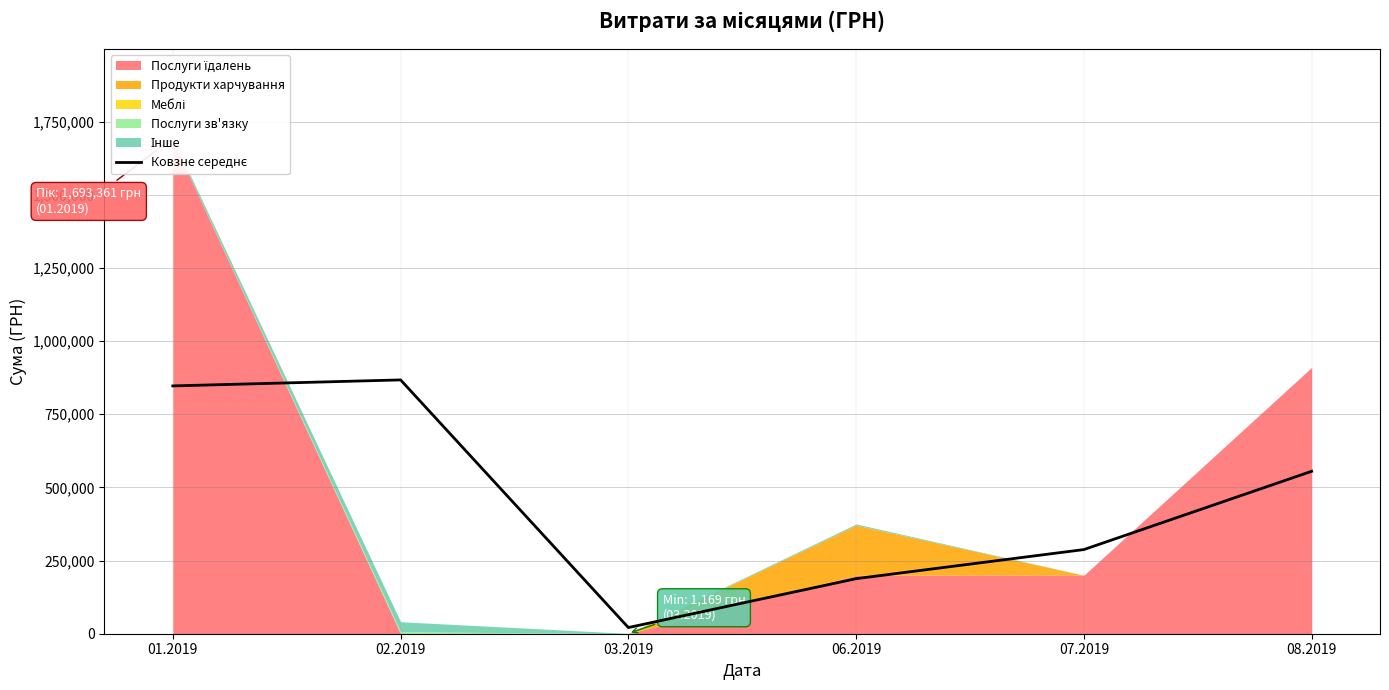

How many values exceed 555022?

3